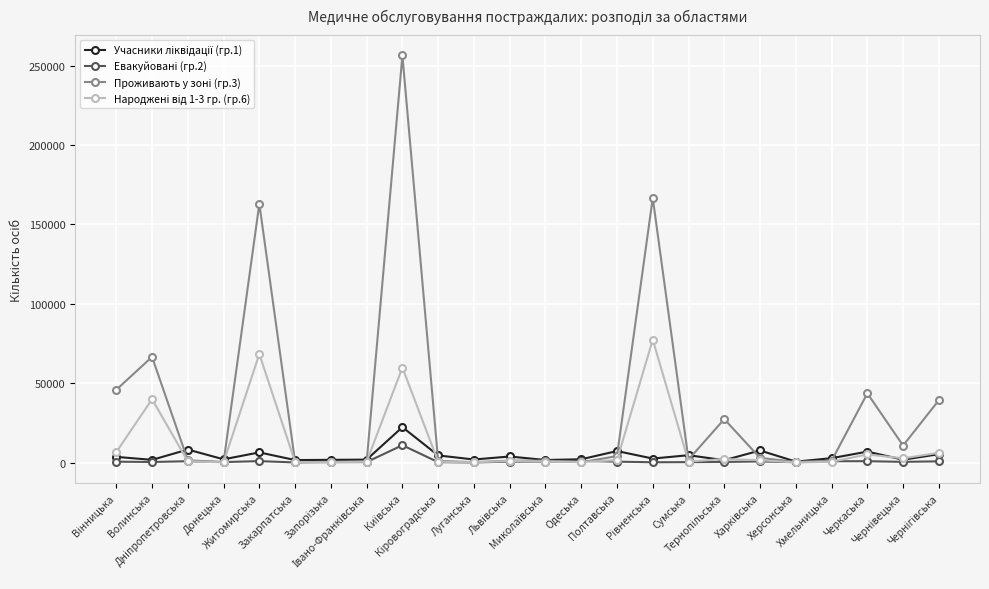

At how many categories does at least one series exceed 128972?

3